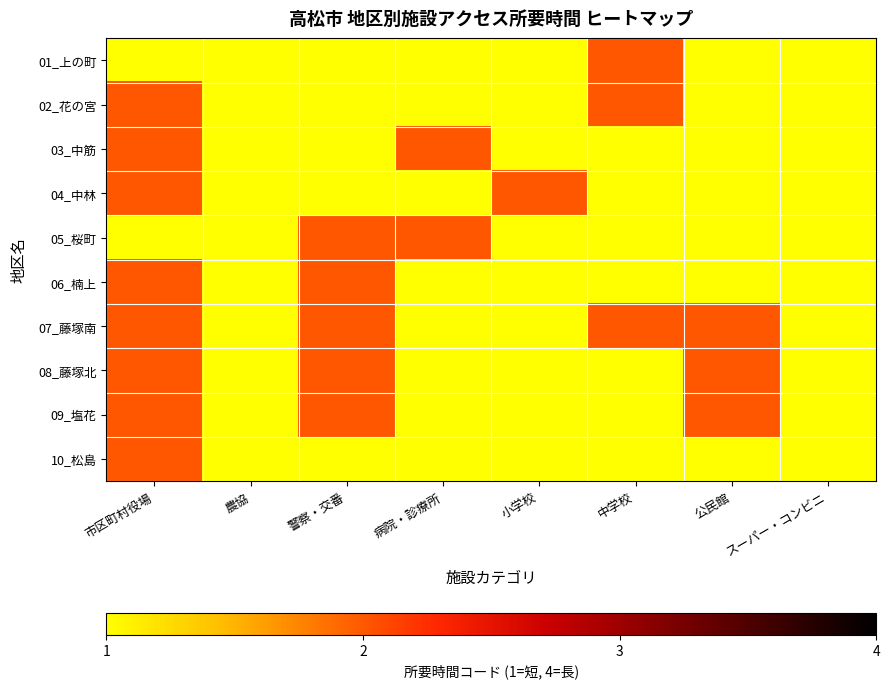

Reading left to right, what are all the values shown in this chart?

01_上の町: 市区町村役場=1	農協=1	警察・交番=1	病院・診療所=1	小学校=1	中学校=2	公民館=1	スーパー・コンビニ=1
02_花の宮: 市区町村役場=2	農協=1	警察・交番=1	病院・診療所=1	小学校=1	中学校=2	公民館=1	スーパー・コンビニ=1
03_中筋: 市区町村役場=2	農協=1	警察・交番=1	病院・診療所=2	小学校=1	中学校=1	公民館=1	スーパー・コンビニ=1
04_中林: 市区町村役場=2	農協=1	警察・交番=1	病院・診療所=1	小学校=2	中学校=1	公民館=1	スーパー・コンビニ=1
05_桜町: 市区町村役場=1	農協=1	警察・交番=2	病院・診療所=2	小学校=1	中学校=1	公民館=1	スーパー・コンビニ=1
06_楠上: 市区町村役場=2	農協=1	警察・交番=2	病院・診療所=1	小学校=1	中学校=1	公民館=1	スーパー・コンビニ=1
07_藤塚南: 市区町村役場=2	農協=1	警察・交番=2	病院・診療所=1	小学校=1	中学校=2	公民館=2	スーパー・コンビニ=1
08_藤塚北: 市区町村役場=2	農協=1	警察・交番=2	病院・診療所=1	小学校=1	中学校=1	公民館=2	スーパー・コンビニ=1
09_塩花: 市区町村役場=2	農協=1	警察・交番=2	病院・診療所=1	小学校=1	中学校=1	公民館=2	スーパー・コンビニ=1
10_松島: 市区町村役場=2	農協=1	警察・交番=1	病院・診療所=1	小学校=1	中学校=1	公民館=1	スーパー・コンビニ=1